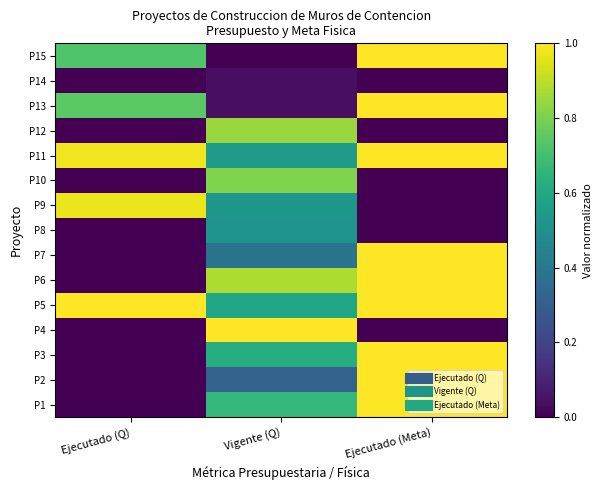

Which label corresponds to the smallest value in the chart?

Ejecutado (Q)